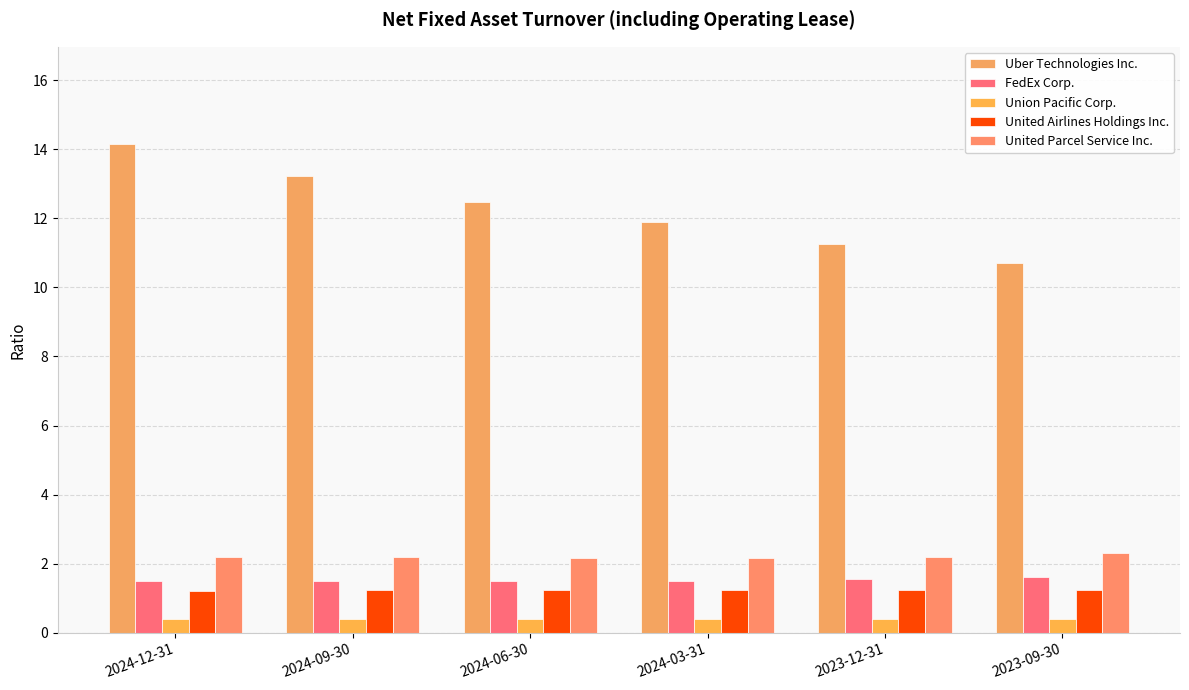

Which series has the largest range (max minus min)?

Uber Technologies Inc.